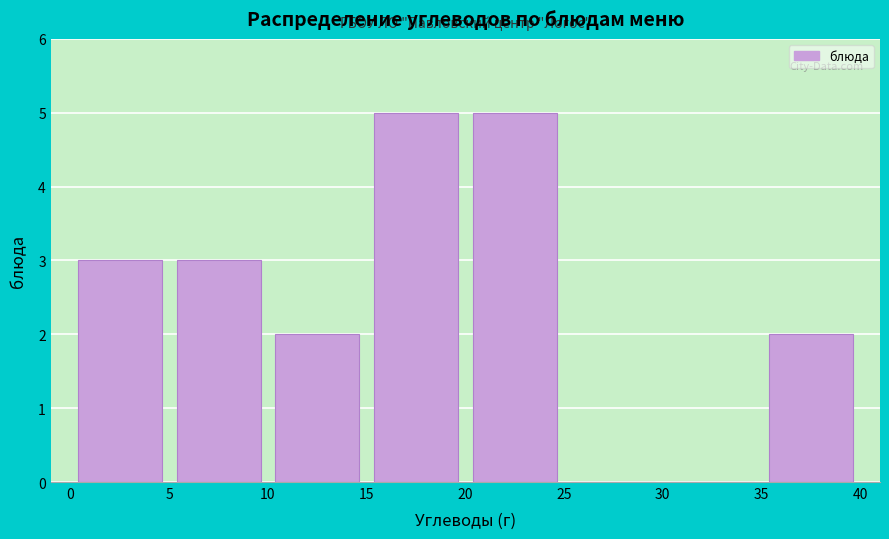

Reading left to right, list every bar in this chart as the range it spans on the x-axis followed by its height. The values are not printed on the chart, so give them approximately, as read against the axis.

0 to 5: 3
5 to 10: 3
10 to 15: 2
15 to 20: 5
20 to 25: 5
25 to 30: 0
30 to 35: 0
35 to 40: 2